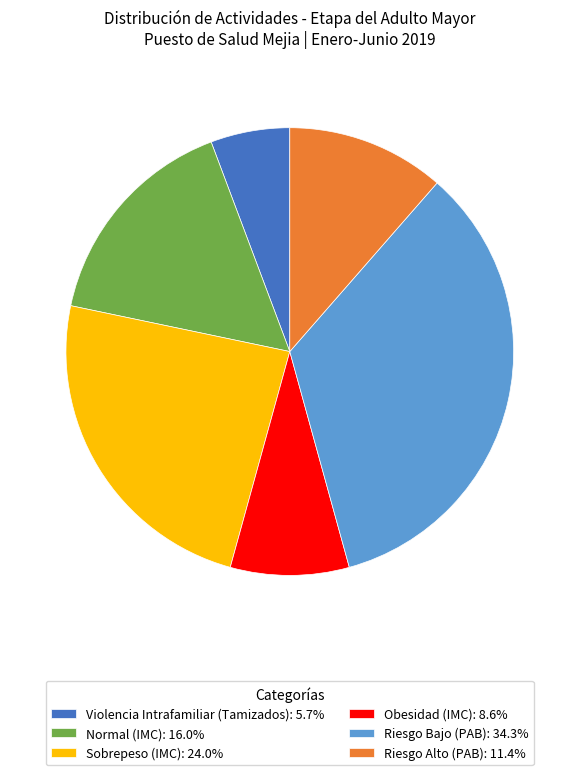

What is the ratio of the value at Riesgo Alto (PAB): 11.4% to the value at Violencia Intrafamiliar (Tamizados): 5.7%?

2.0